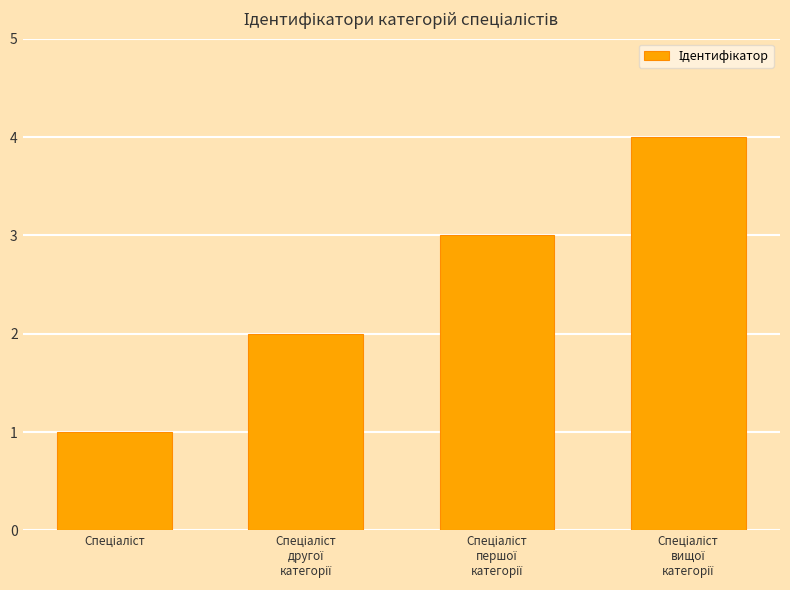

Reading left to right, extract all data points from this chart.

1	2	3	4